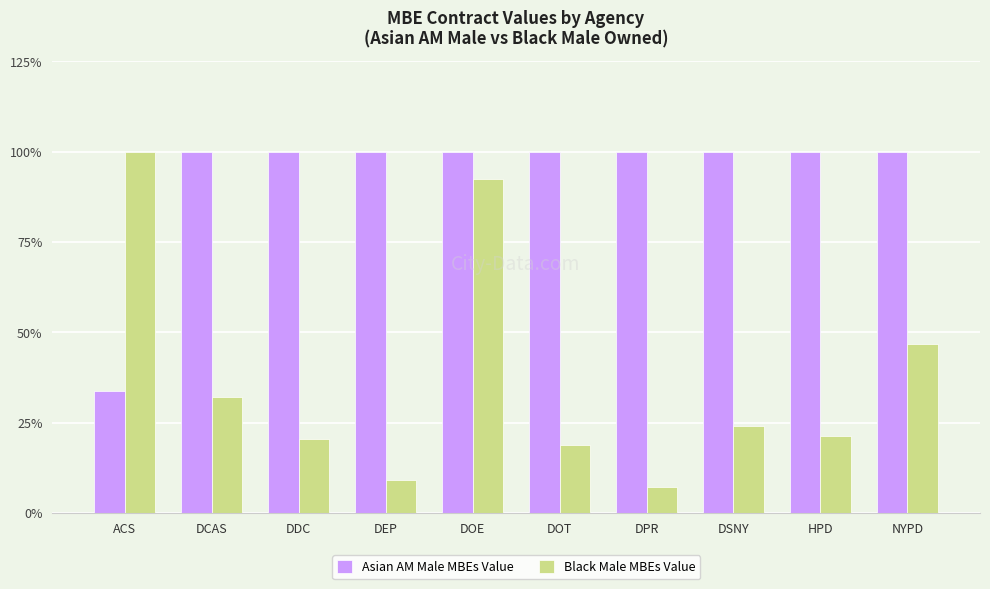

The value of Asian AM Male MBEs Value at DSNY is 100.0. True or false?

True